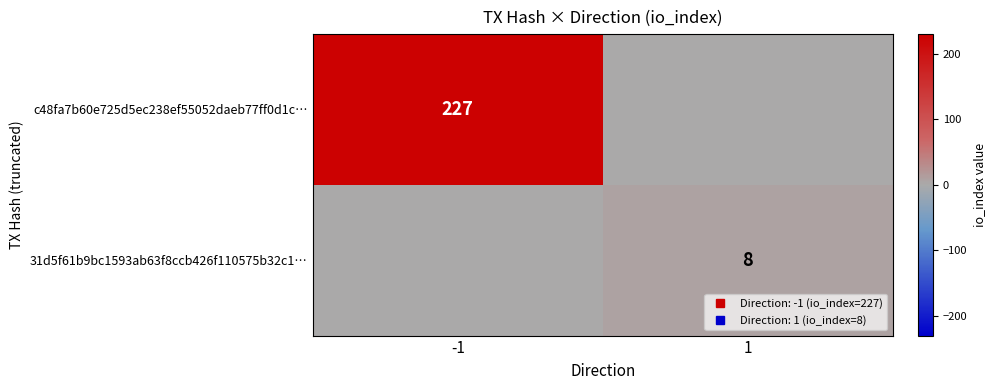

What is the sum of the c48fa7b60e725d5ec238ef55052daeb77ff0d1c… values at 1 and -1?

227